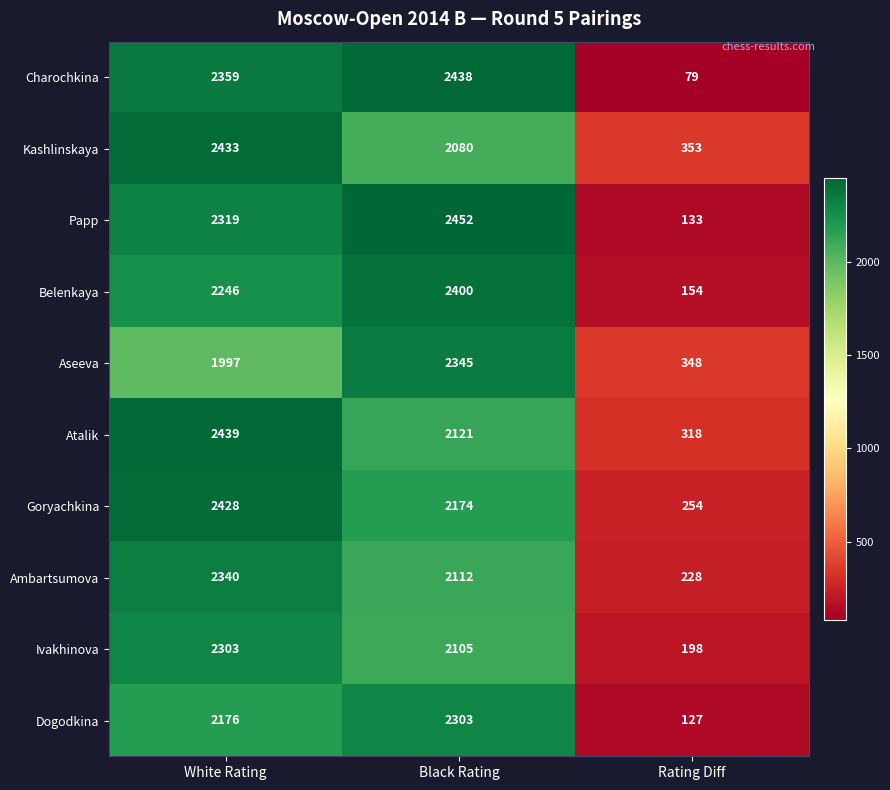

At which label does Goryachkina first exceed 2174?

White Rating